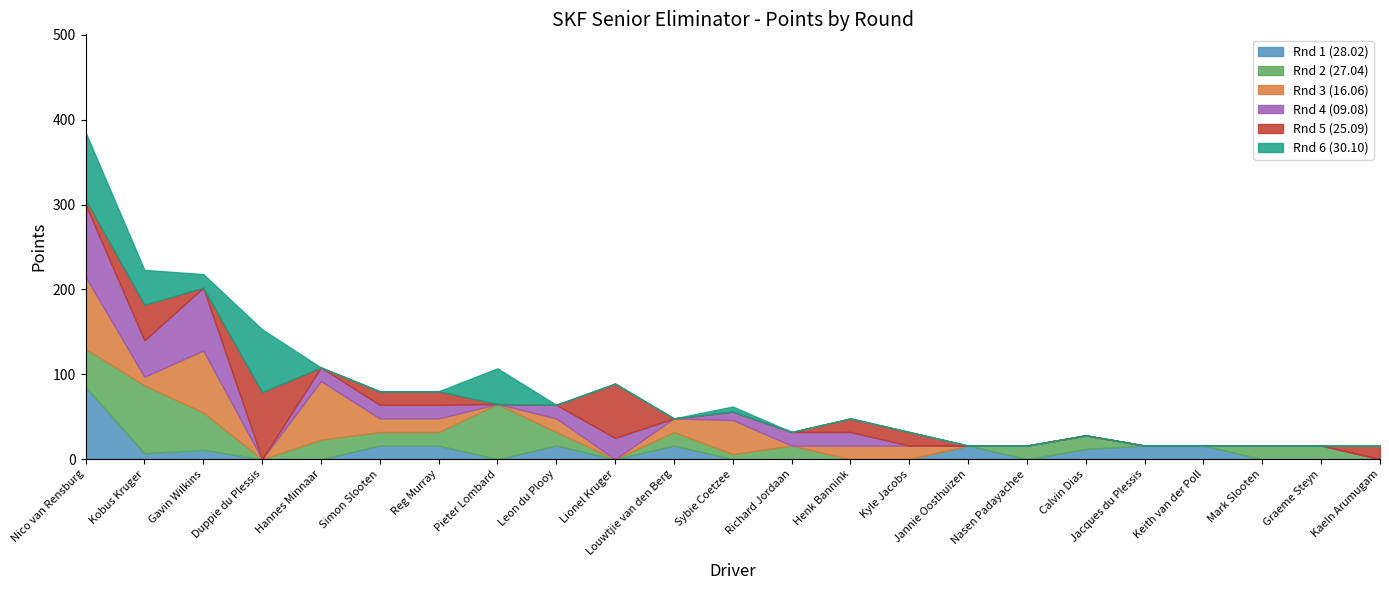

What is the difference between the second highest and second lowest values?

257